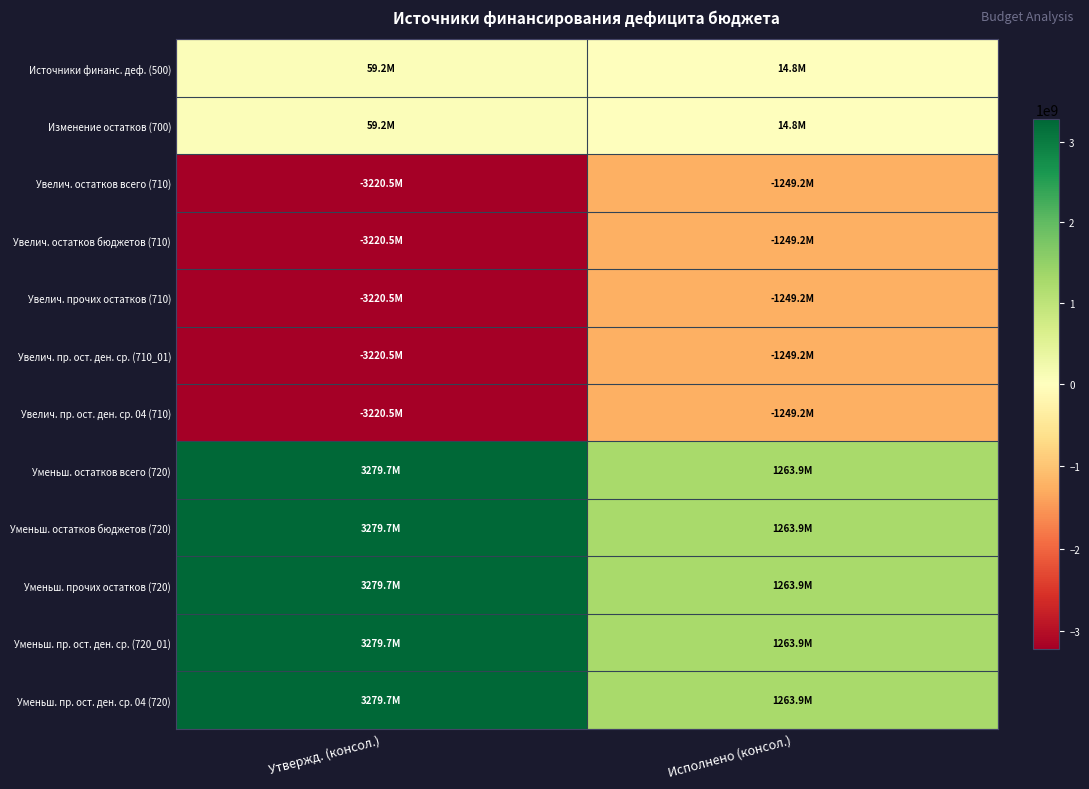

How many data points does each series have?

2